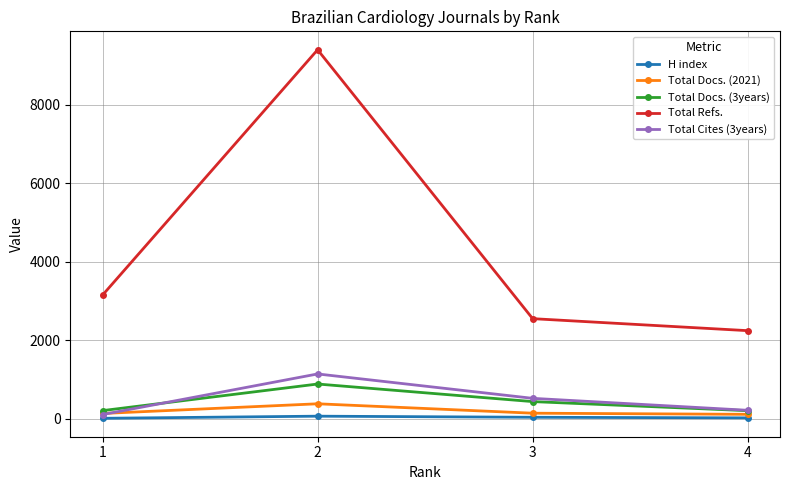

Rank the categories by Total Refs. value from lowest to highest.

4, 3, 1, 2